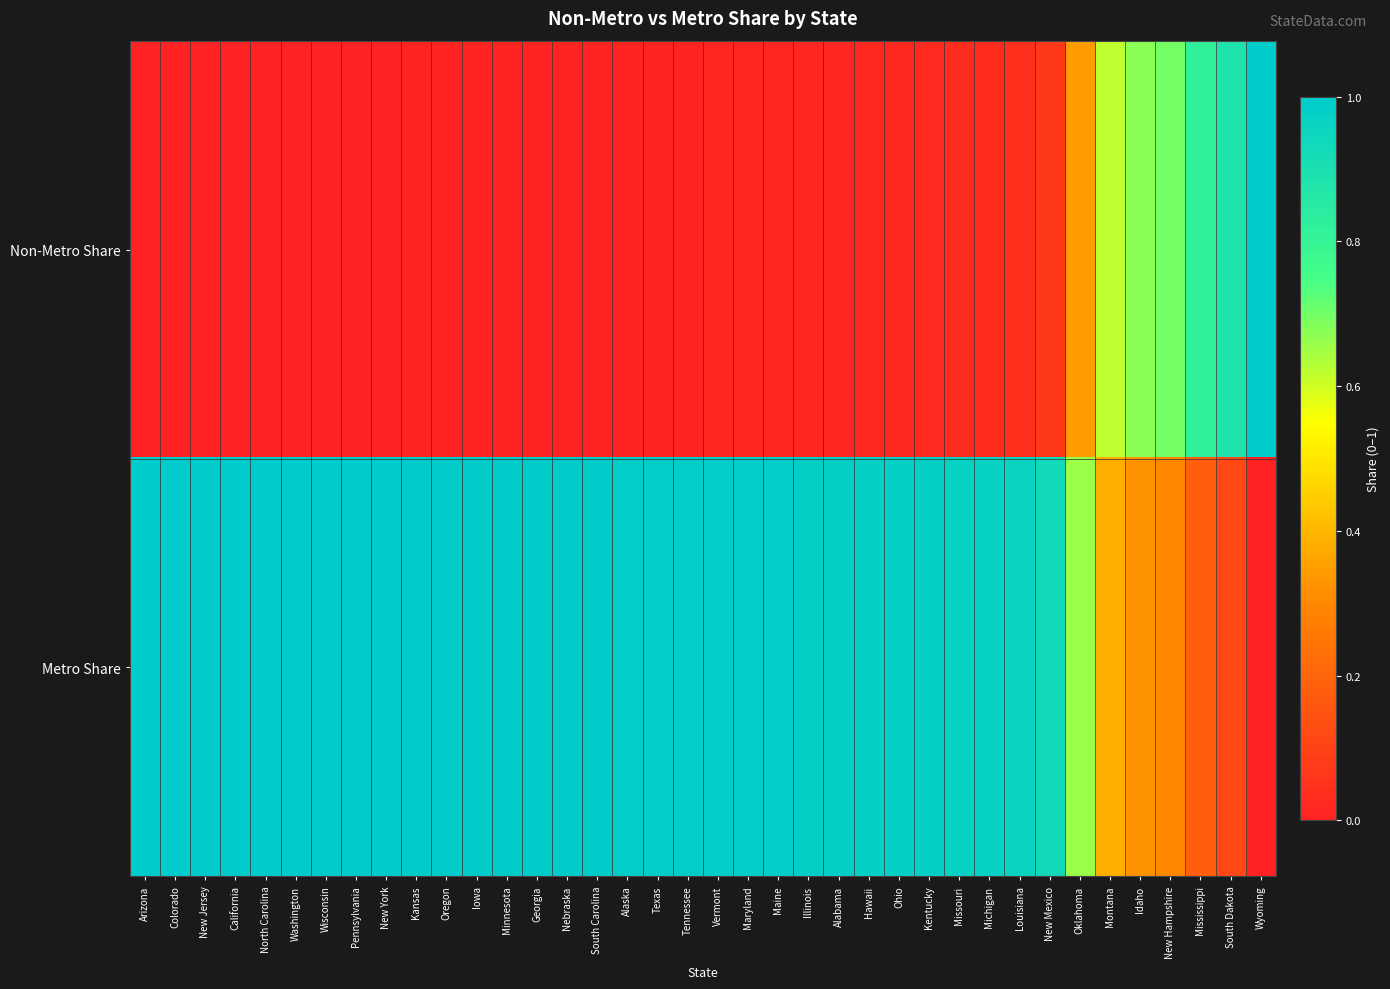

Reading left to right, extract all data points from this chart.

Non-Metro Share: Arizona=0.0	Colorado=0.0	New Jersey=0.0	California=0.0	North Carolina=0.0	Washington=0.0	Wisconsin=0.0	Pennsylvania=0.0	New York=0.0	Kansas=0.0	Oregon=0.0	Iowa=0.0	Minnesota=0.0	Georgia=0.0	Nebraska=0.0	South Carolina=0.0	Alaska=0.0	Texas=0.0	Tennessee=0.0	Vermont=0.0	Maryland=0.0	Maine=0.0	Illinois=0.0	Alabama=0.0	Hawaii=0.0	Ohio=0.0	Kentucky=0.0	Missouri=0.0	Michigan=0.0	Louisiana=0.0	New Mexico=0.1	Oklahoma=0.3	Montana=0.6	Idaho=0.7	New Hampshire=0.7	Mississippi=0.8	South Dakota=0.9	Wyoming=1.0
Metro Share: Arizona=1.0	Colorado=1.0	New Jersey=1.0	California=1.0	North Carolina=1.0	Washington=1.0	Wisconsin=1.0	Pennsylvania=1.0	New York=1.0	Kansas=1.0	Oregon=1.0	Iowa=1.0	Minnesota=1.0	Georgia=1.0	Nebraska=1.0	South Carolina=1.0	Alaska=1.0	Texas=1.0	Tennessee=1.0	Vermont=1.0	Maryland=1.0	Maine=1.0	Illinois=1.0	Alabama=1.0	Hawaii=1.0	Ohio=1.0	Kentucky=1.0	Missouri=1.0	Michigan=1.0	Louisiana=1.0	New Mexico=0.9	Oklahoma=0.7	Montana=0.4	Idaho=0.3	New Hampshire=0.3	Mississippi=0.2	South Dakota=0.1	Wyoming=0.0